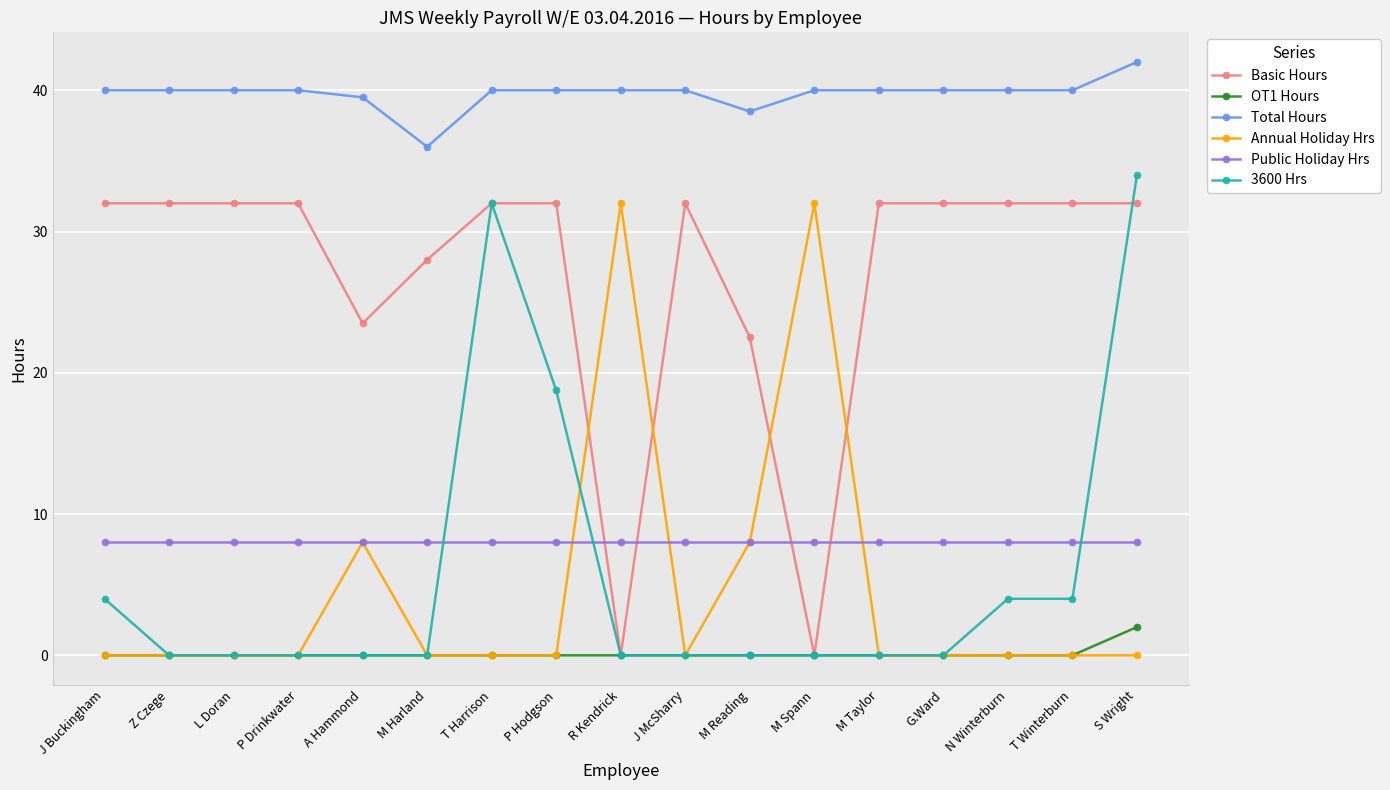

Is the value of OT1 Hours at M Taylor greater than the value of Total Hours at J Buckingham?

No